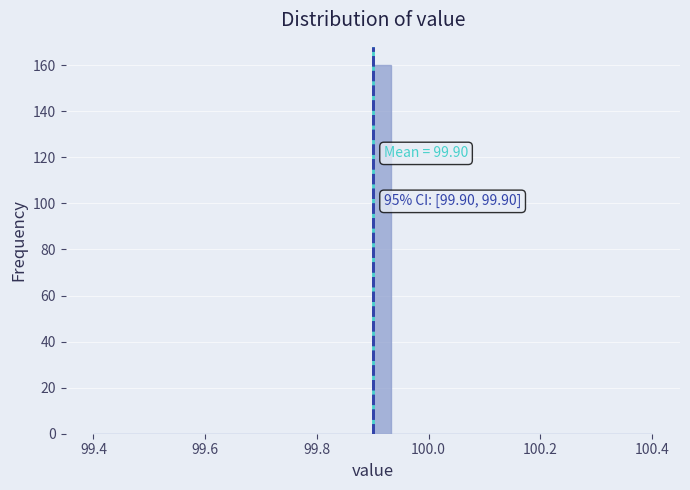

Around what value on the x-axis is the tallest bar? Give the approximate position of its centre, as read against the axis.

99.92